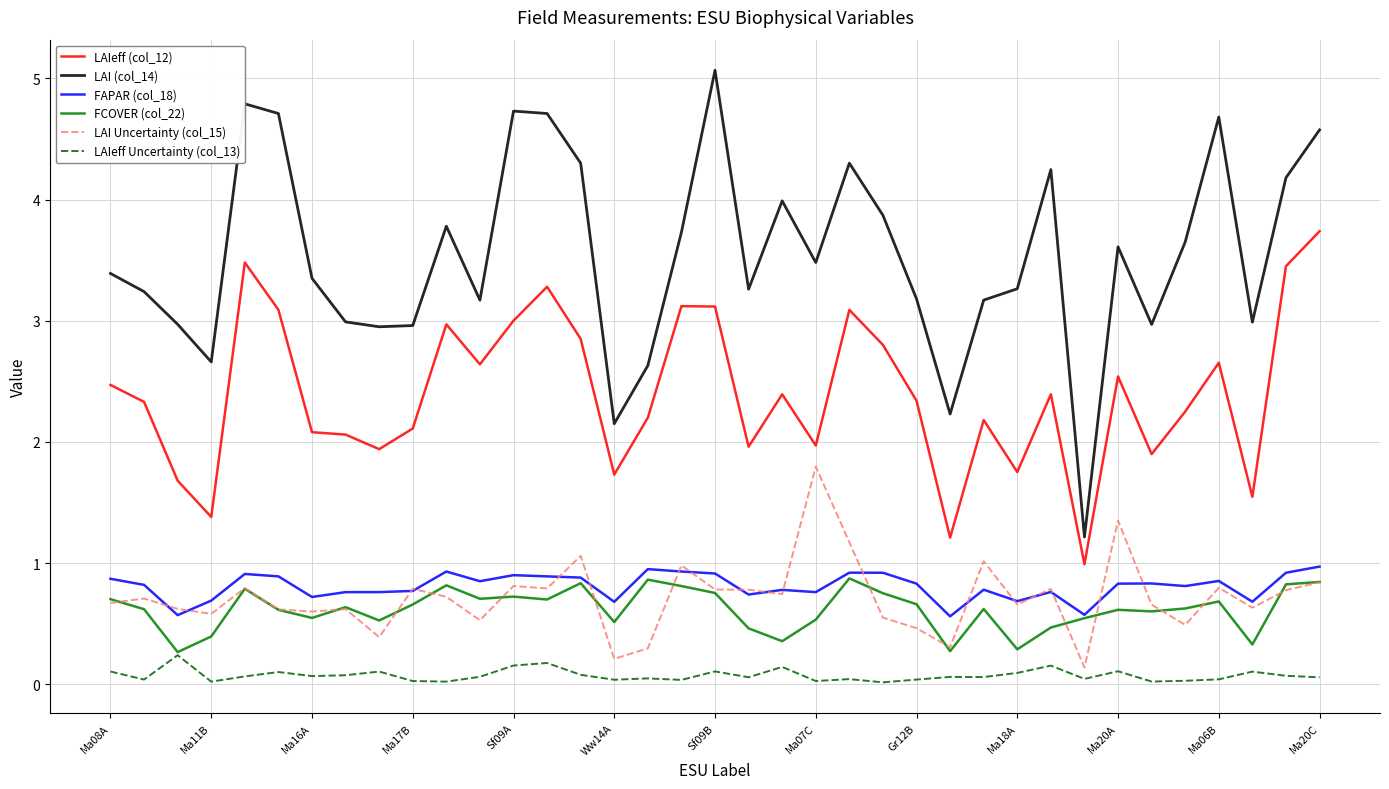

Which series has the largest range (max minus min)?

LAI (col_14)